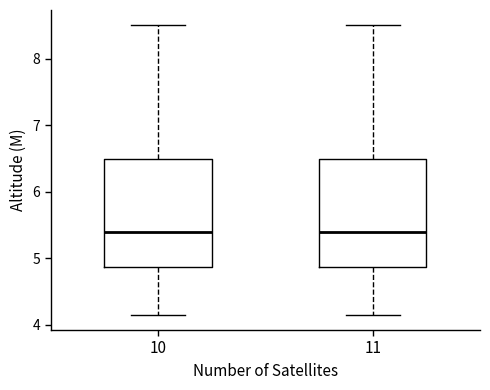

Reading left to right, read every box against the y-axis: the position of its median line, the range the box covers, and the ends of its whiskers. The values are not printed on the chart, so give them approximately, as read against the axis.

10: median 5.4, box 4.9 to 6.5, whiskers 4.1 to 8.5
11: median 5.4, box 4.9 to 6.5, whiskers 4.1 to 8.5